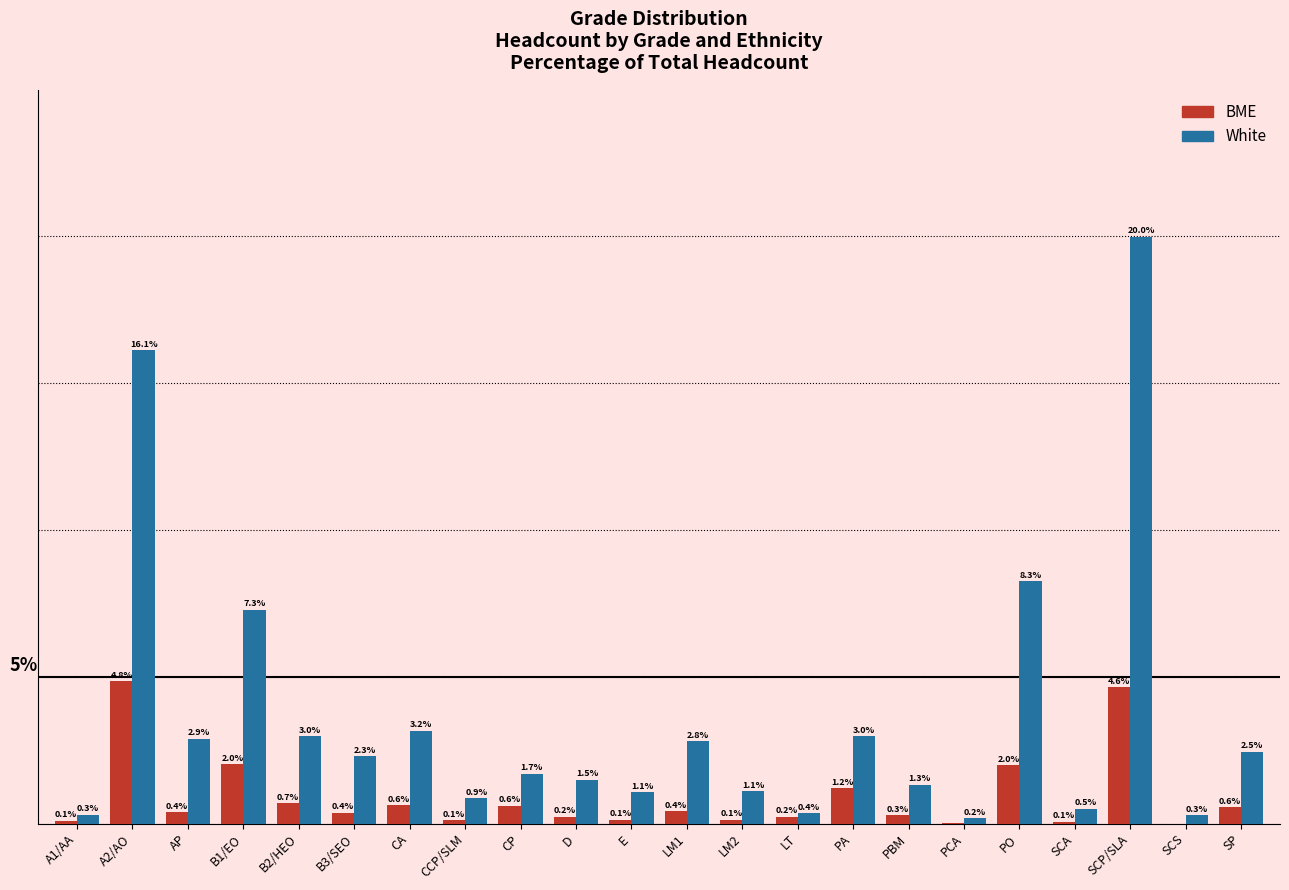

At which label is White closest to 10?

PO